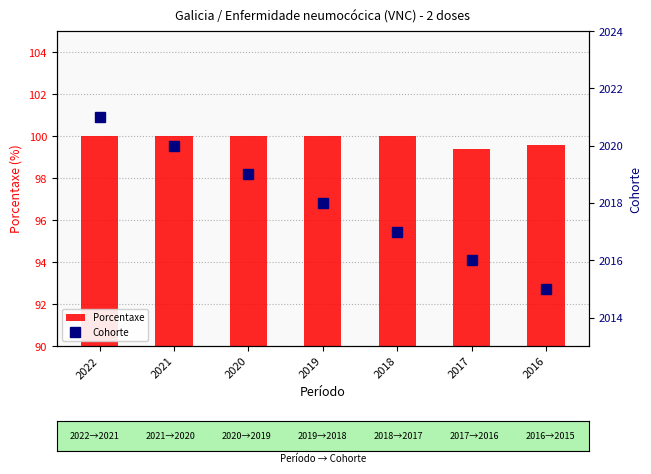

What is the difference between the highest and lowest values at 2022?

1921.0